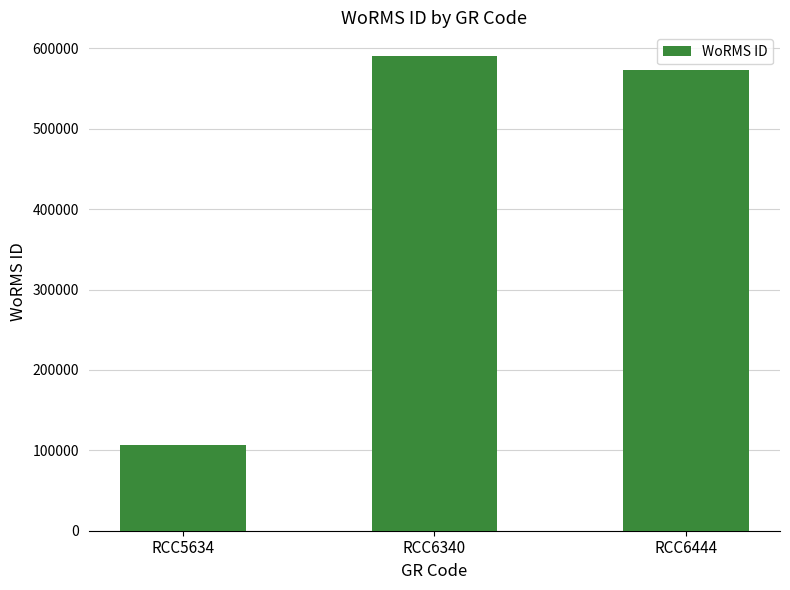

Reading left to right, what are all the values shown in this chart?

RCC5634=106287	RCC6340=590566	RCC6444=573819